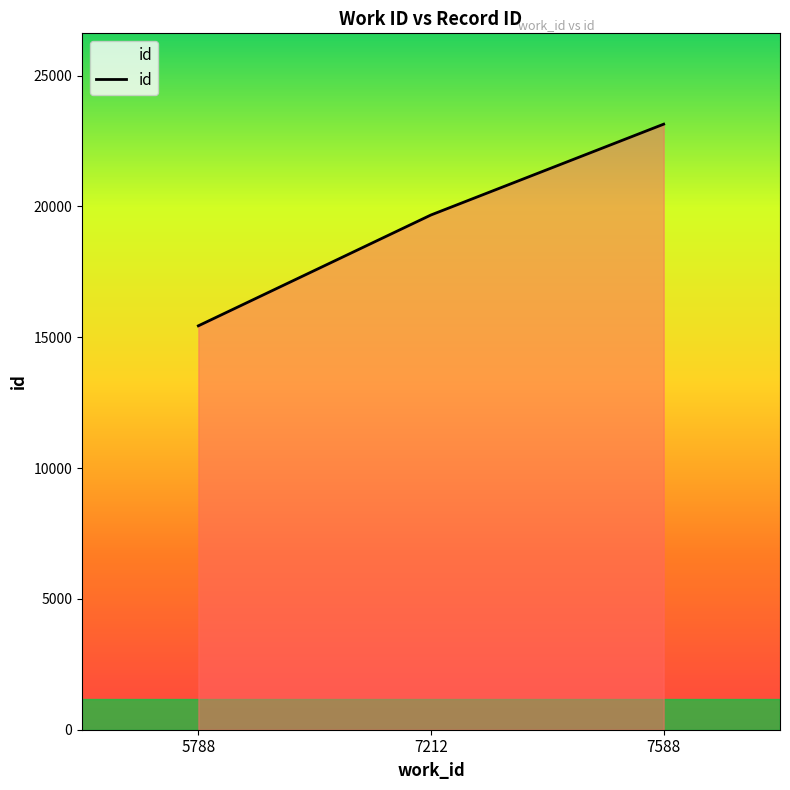

How many lines are shown in the chart?

1